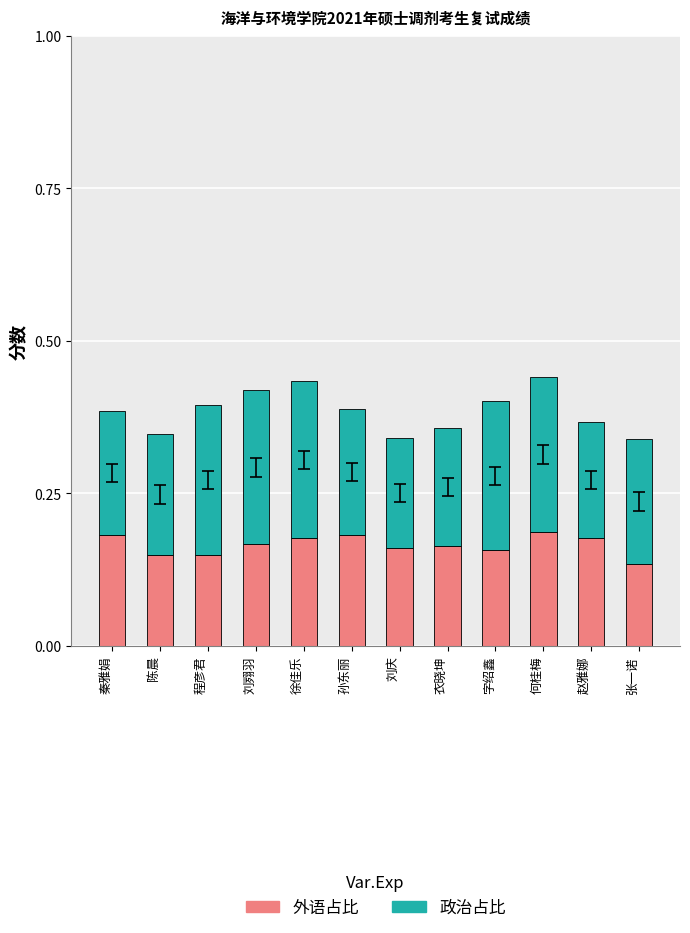

The value of 外语占比 at 秦雅娟 is 0.3. True or false?

False